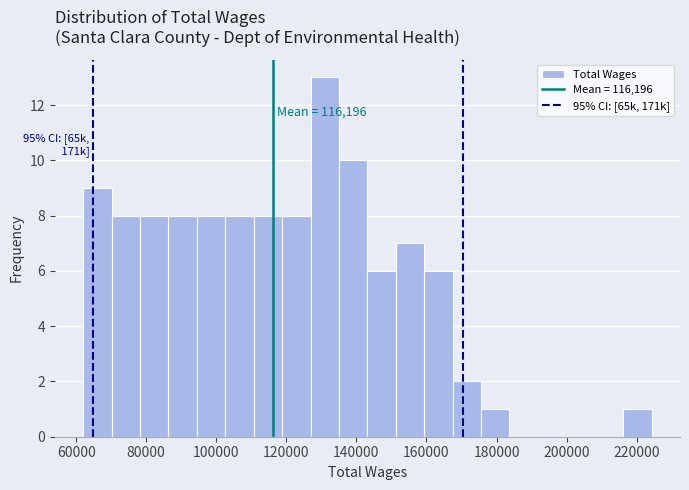

Over which range of the x-axis is the bar tallest?

126000 to 136000